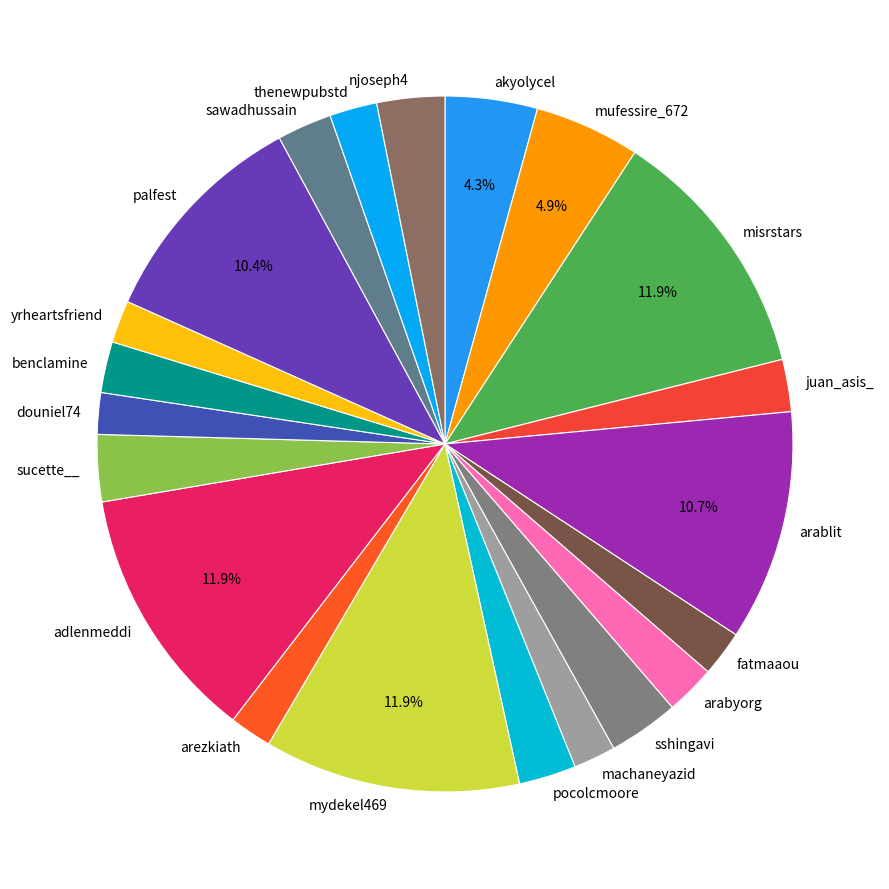

Count the number of slices in the pie.

21